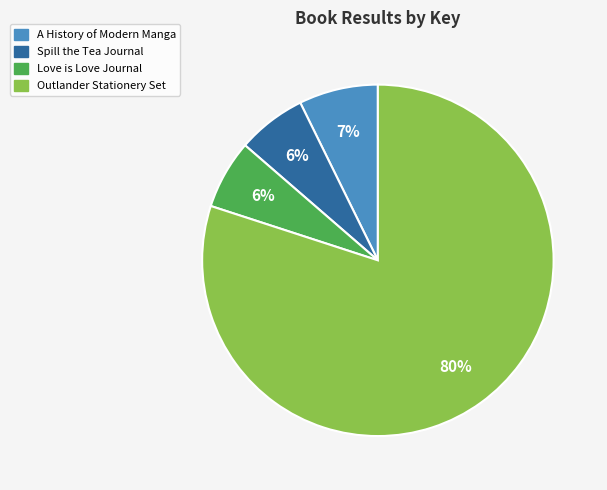

What is the largest slice in the pie chart?

Outlander Stationery Set